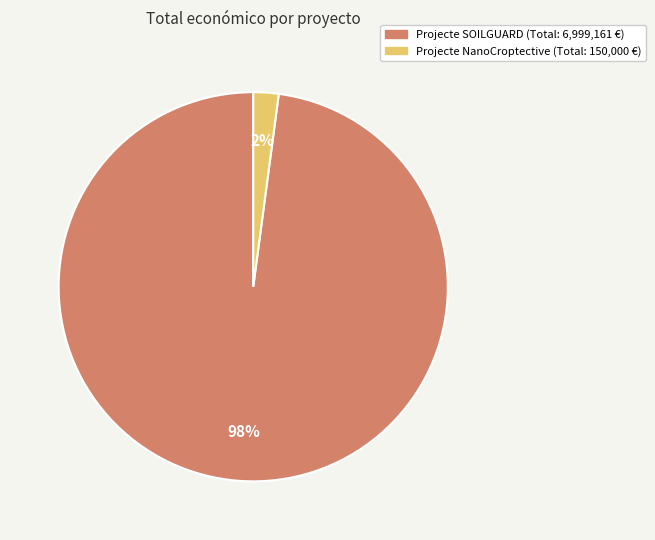

Is there any slice that represents more than half of the pie?

Yes